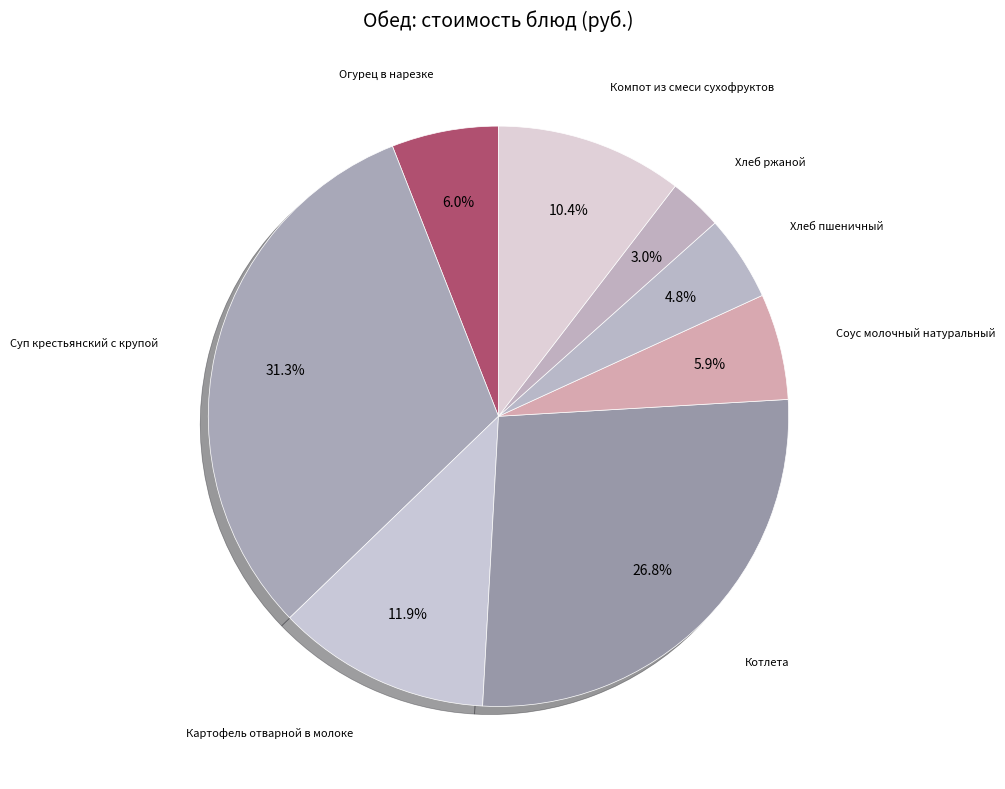

Is Огурец в нарезке the majority of the pie?

No